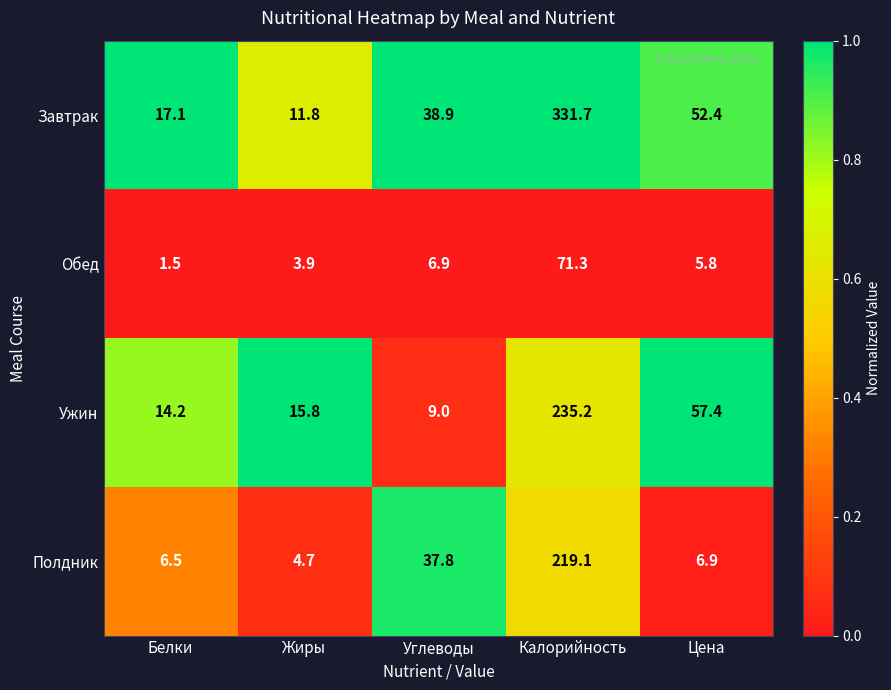

True or false: Завтрак has a value of 66.0 at Углеводы.

False